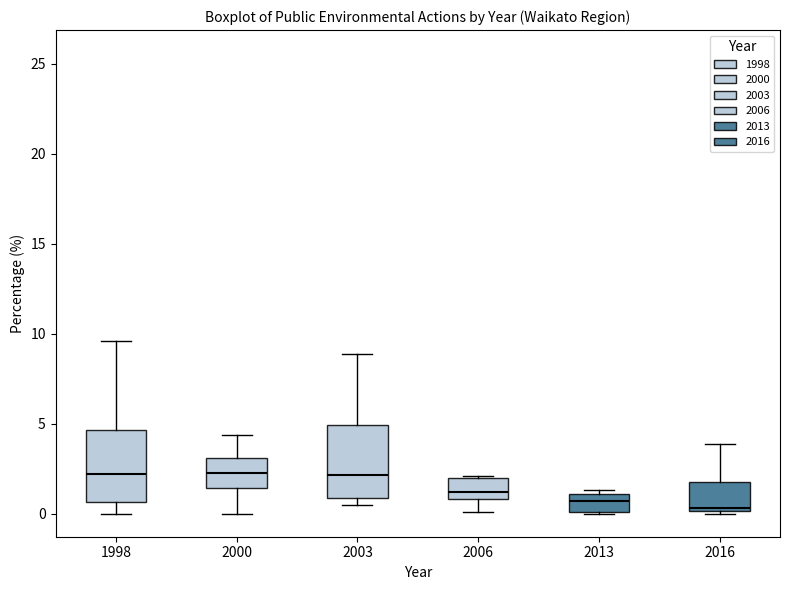

Reading left to right, read every box against the y-axis: the position of its median line, the range the box covers, and the ends of its whiskers. The values are not printed on the chart, so give them approximately, as read against the axis.

1998: median 2.0, box 0.5 to 4.5, whiskers 0.0 to 9.5
2000: median 2.5, box 1.5 to 3.0, whiskers 0.0 to 4.5
2003: median 2.0, box 1.0 to 5.0, whiskers 0.5 to 9.0
2006: median 1.0 (just above the box's lower edge), box 1.0 to 2.0, whiskers 0.0 to 2.0
2013: median 0.5, box 0.0 to 1.0, whiskers 0.0 to 1.5
2016: median 0.5, box 0.0 to 2.0, whiskers 0.0 to 4.0